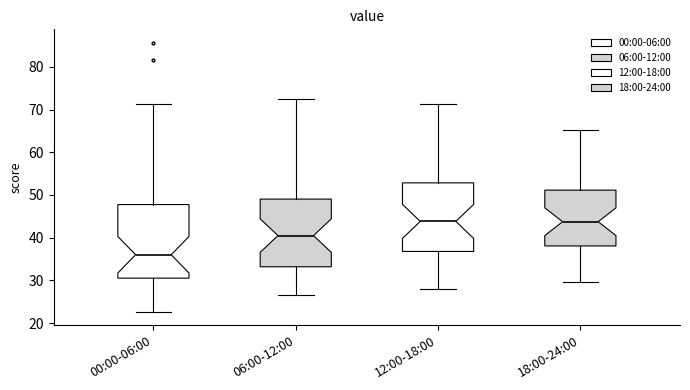

Where is the lower edge of the box for 06:00-12:00 on the y-axis? The values are not printed on the chart, so give them approximately, as read against the axis.

33